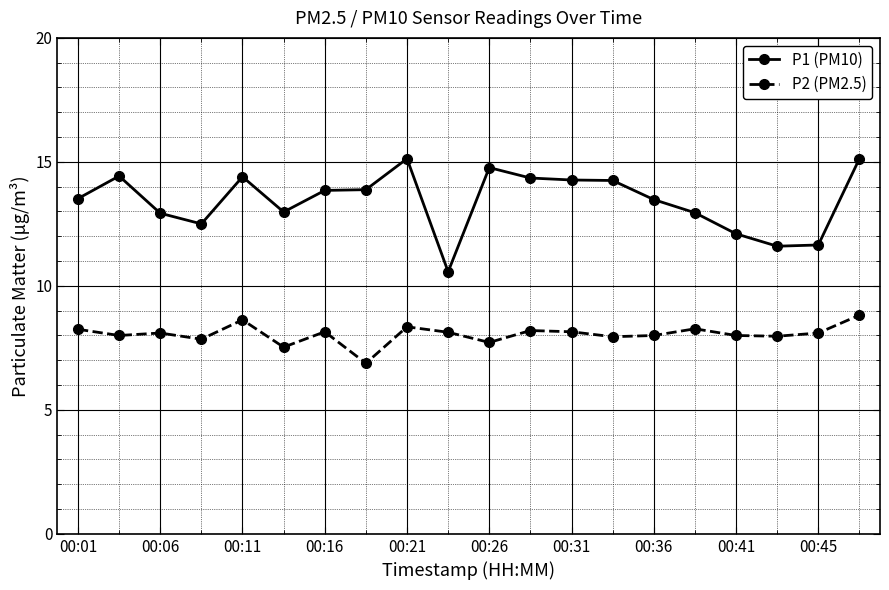

Which series has the largest total across all categories?

P1 (PM10)